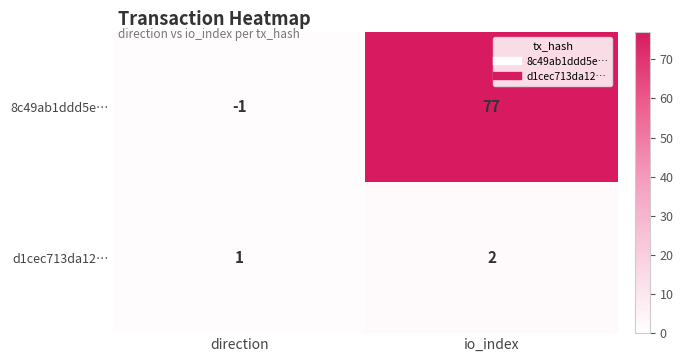

What is the maximum value shown in the chart?

77